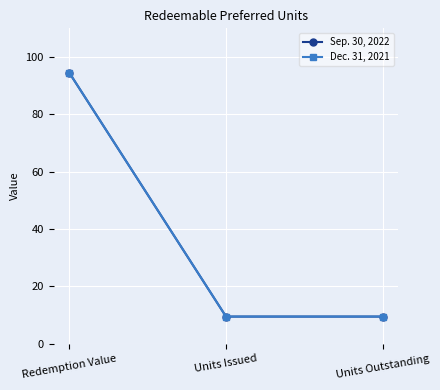

Is this an area chart (filled region under the line)?

No